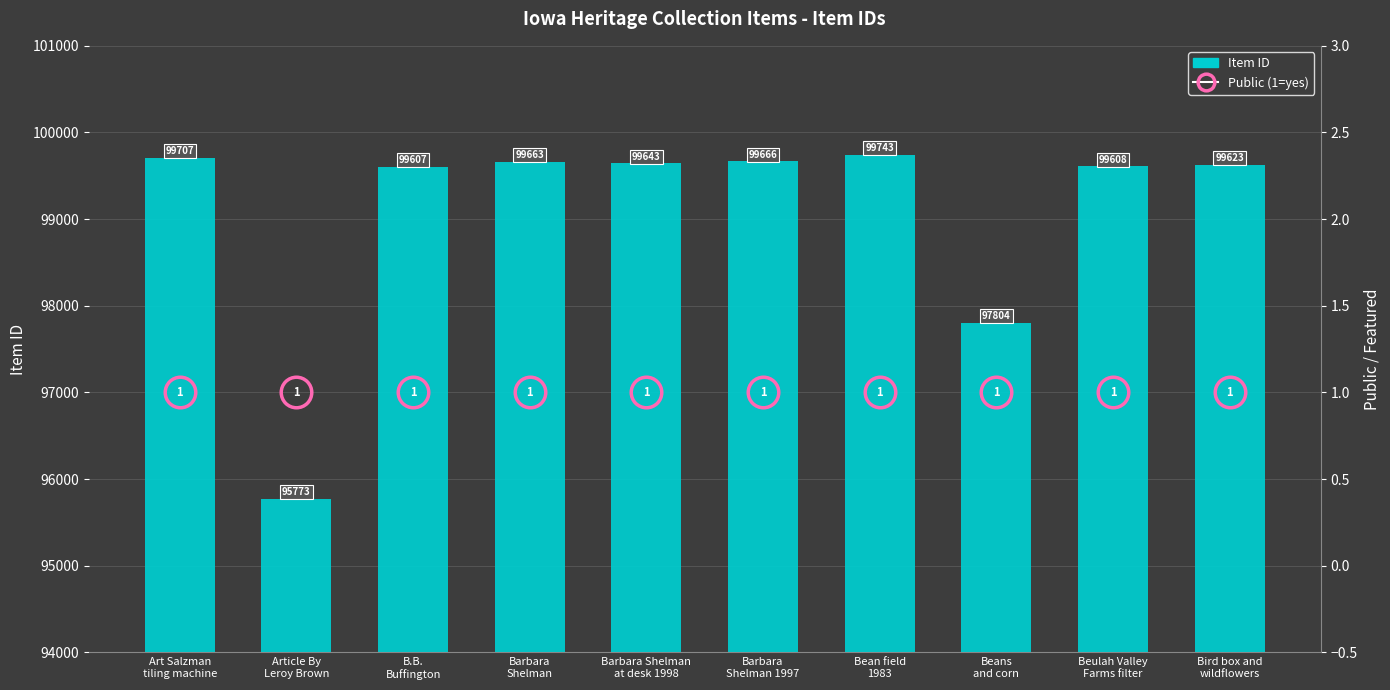

The chart shows a value of 99608 at Beulah Valley
Farms filter. True or false?

True